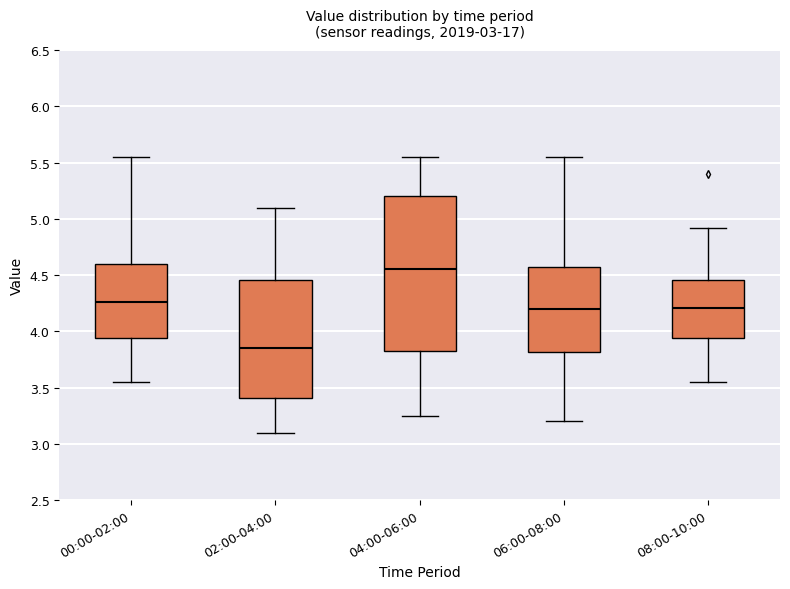

Comparing the boxes themselves (not the whiskers), which one is the tallest?

04:00-06:00